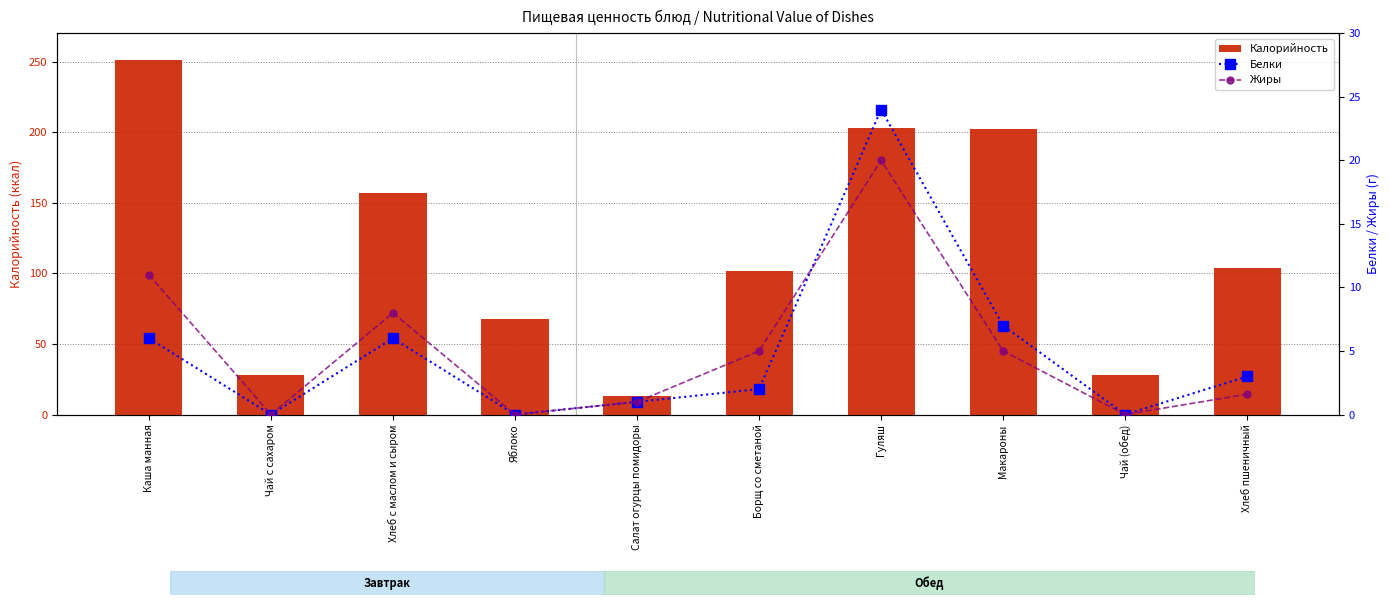

Is it true that Белки equals 9.4 at Чай (обед)?

False